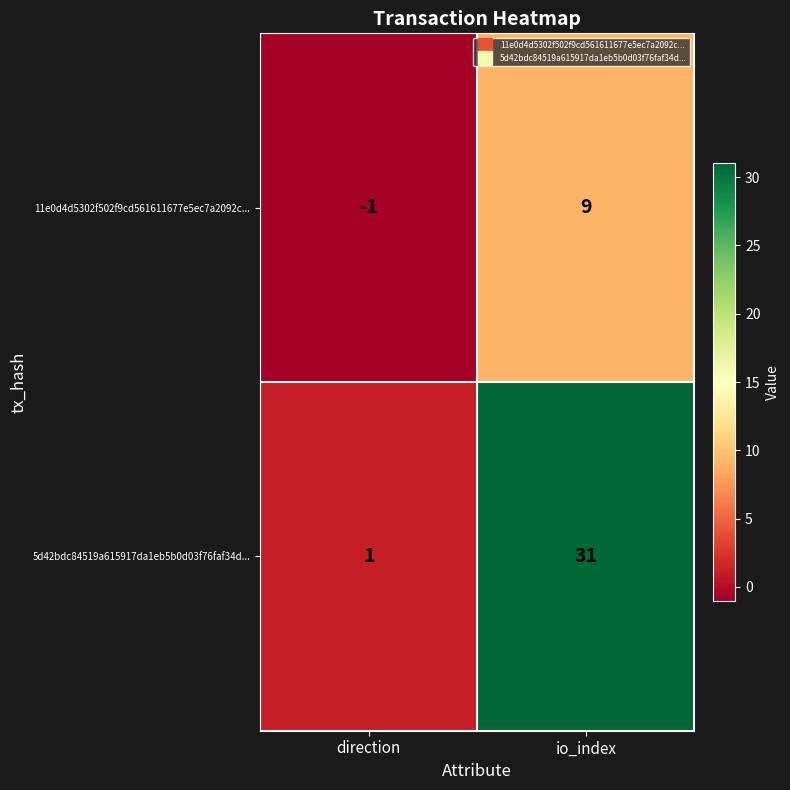

What is the total value across all series at io_index?

40